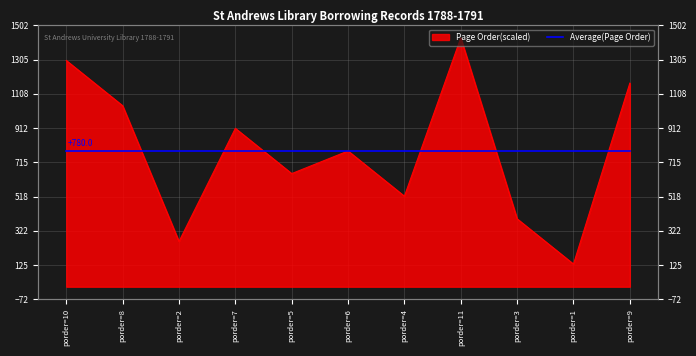

Where does the data first go above 780?

porder=10